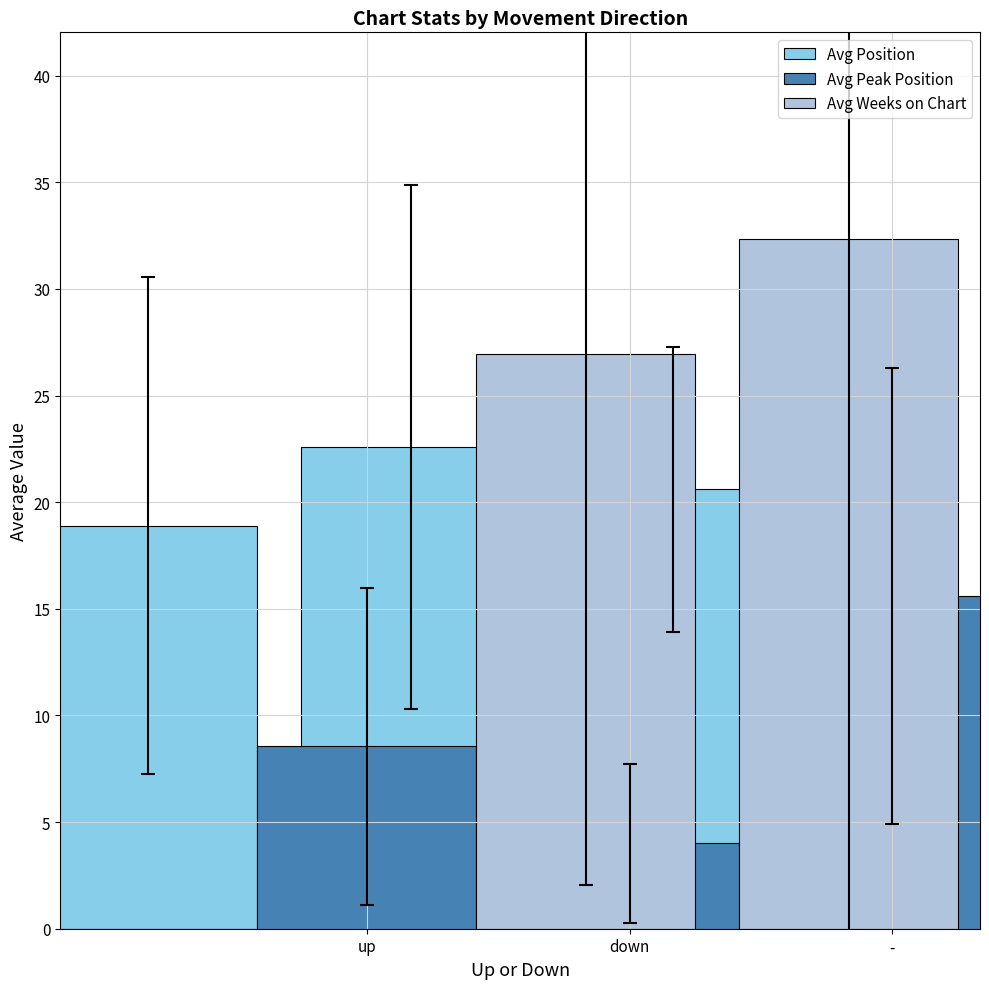

How many series are shown in this chart?

3